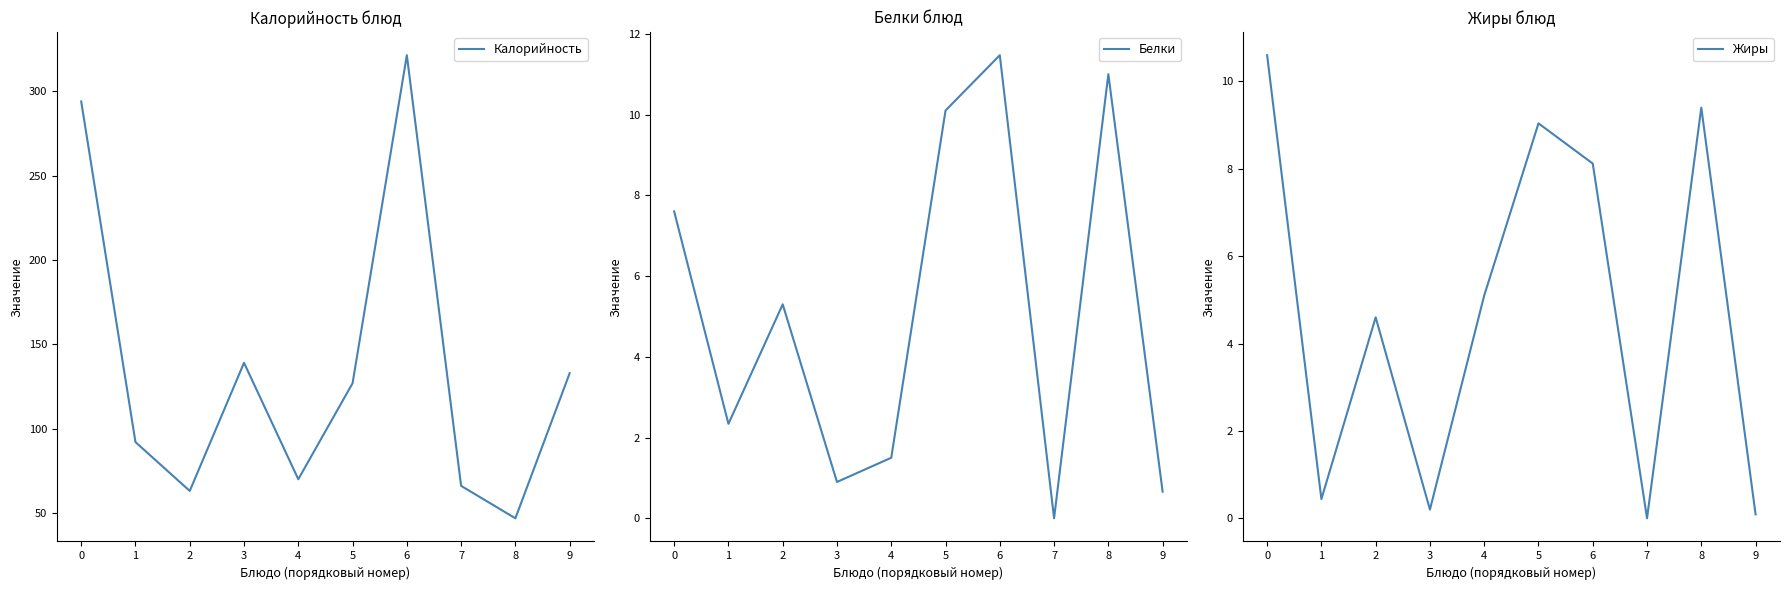

What is the difference between the second highest and minimum values in the Калорийность series?

247.2